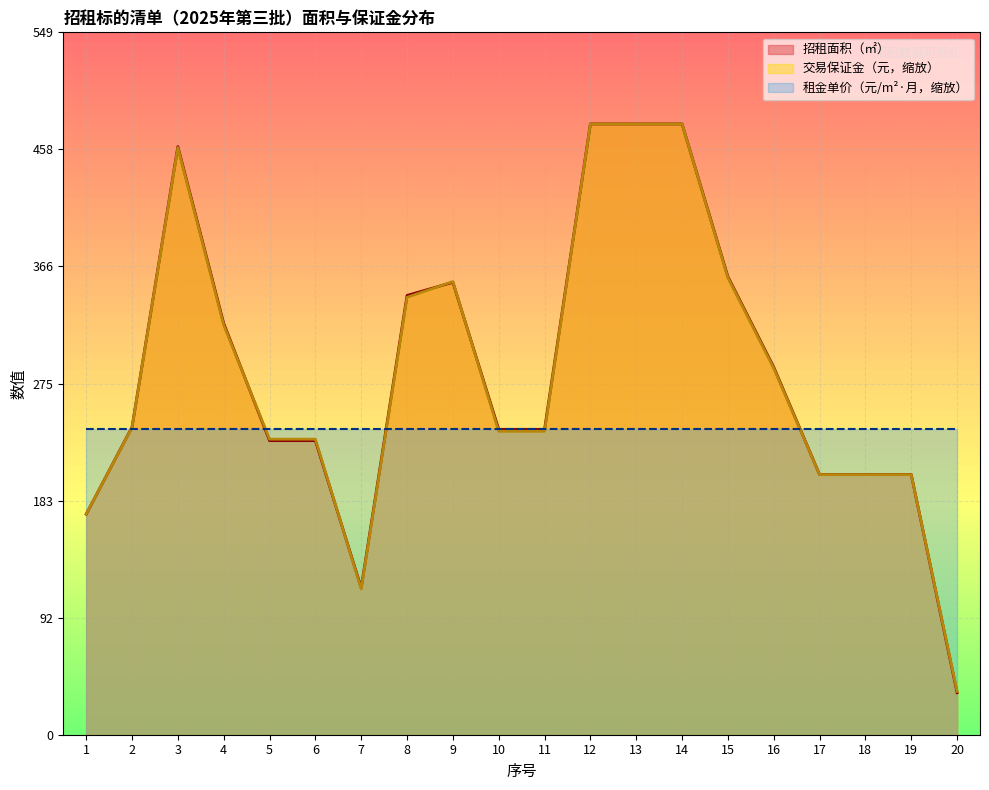

Rank the series at 11 from lowest to highest value.

交易保证金（元）, 招租面积（㎡）